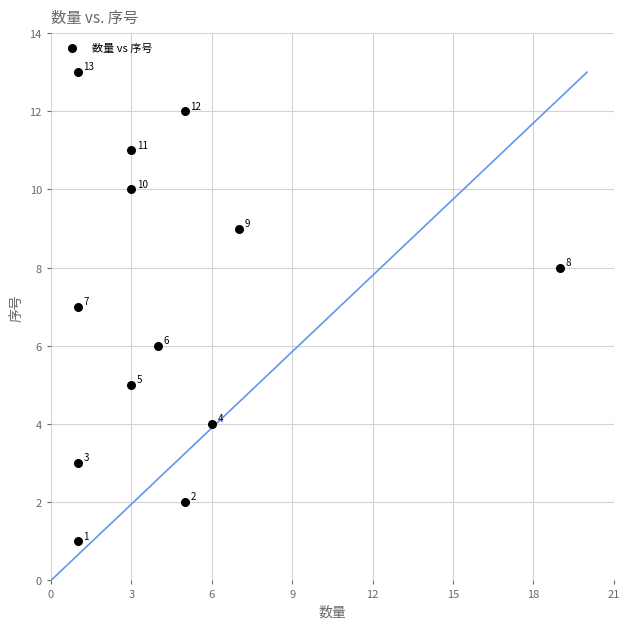

What is the range of X values (max minus min)?

18